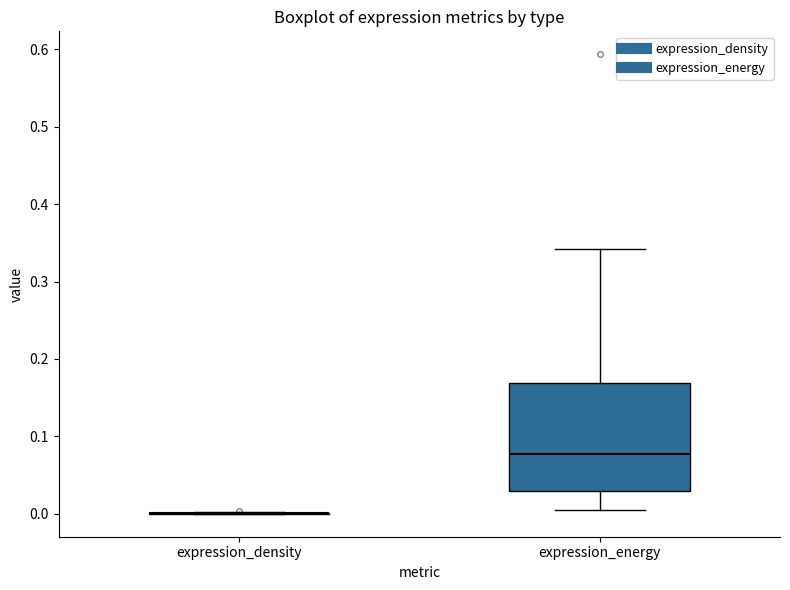

Reading left to right, transcribe this box plot: for each box, give where its median line is, the range the box spans, and where its two whiskers end, as read against the y-axis. The values are not printed on the chart, so give them approximately, as read against the axis.

expression_density: box collapsed to a line at 0.00, whiskers 0.00 to 0.00
expression_energy: median 0.08, box 0.03 to 0.17, whiskers 0.01 to 0.34